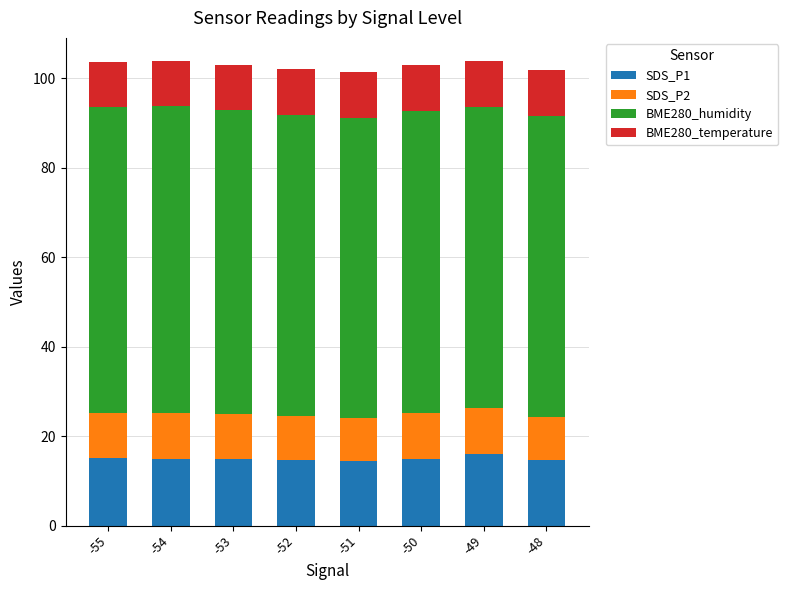

What is the total value across all series at -49?

103.9